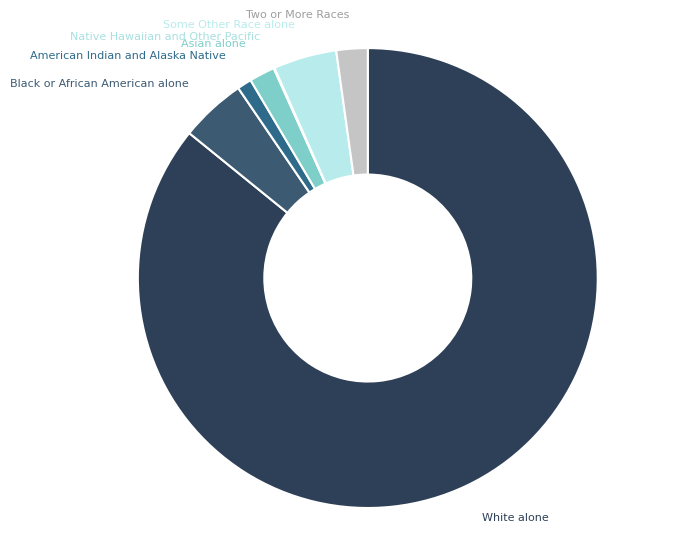

Approximately how many times larger is the value at Some Other Race alone compared to American Indian and Alaska Native?

4.4